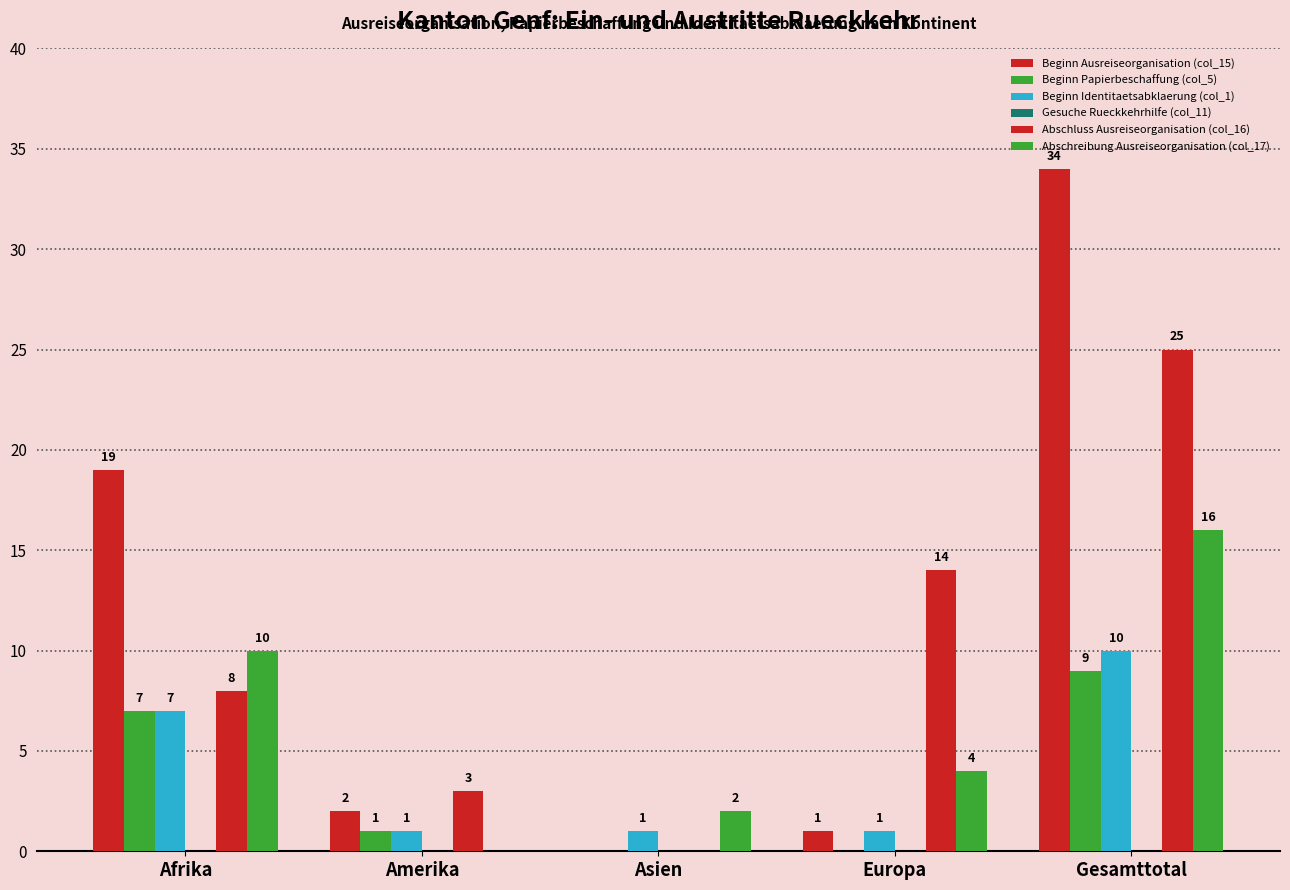

How many data points in Beginn Identitaetsabklaerung (col_1) are above 1?

2